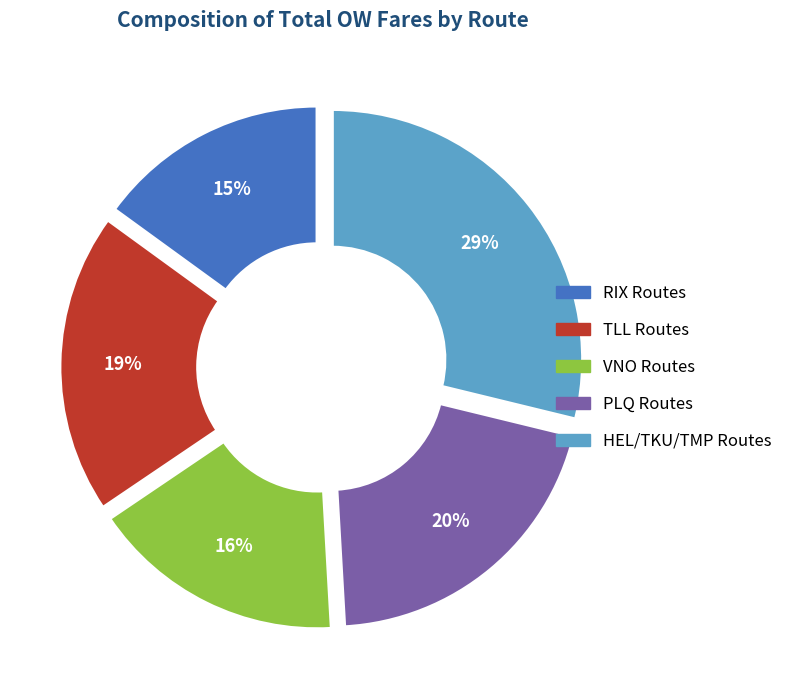

To the nearest percent, what is the average slice percentage?

20%